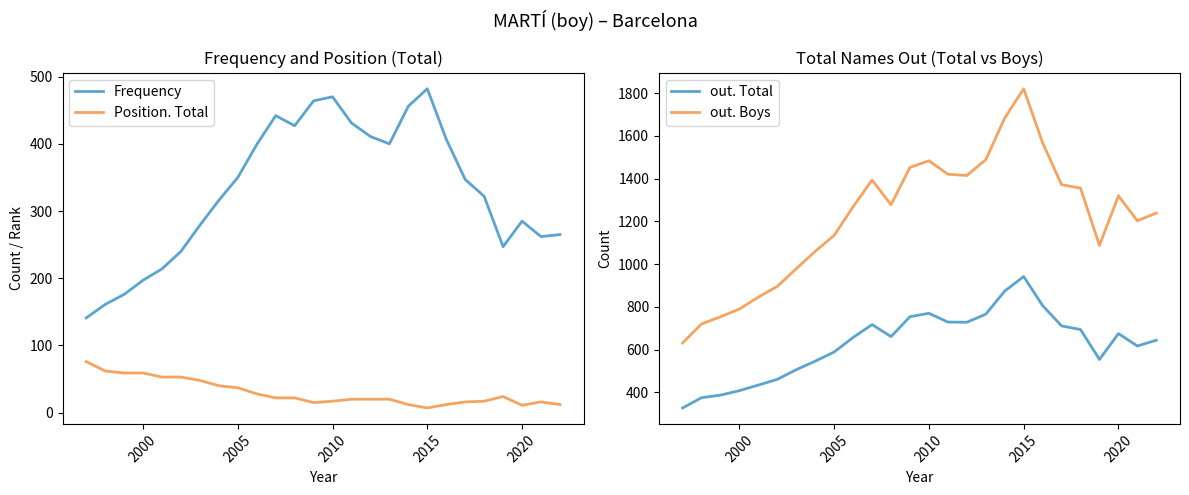

What is the minimum value shown in the chart?

7